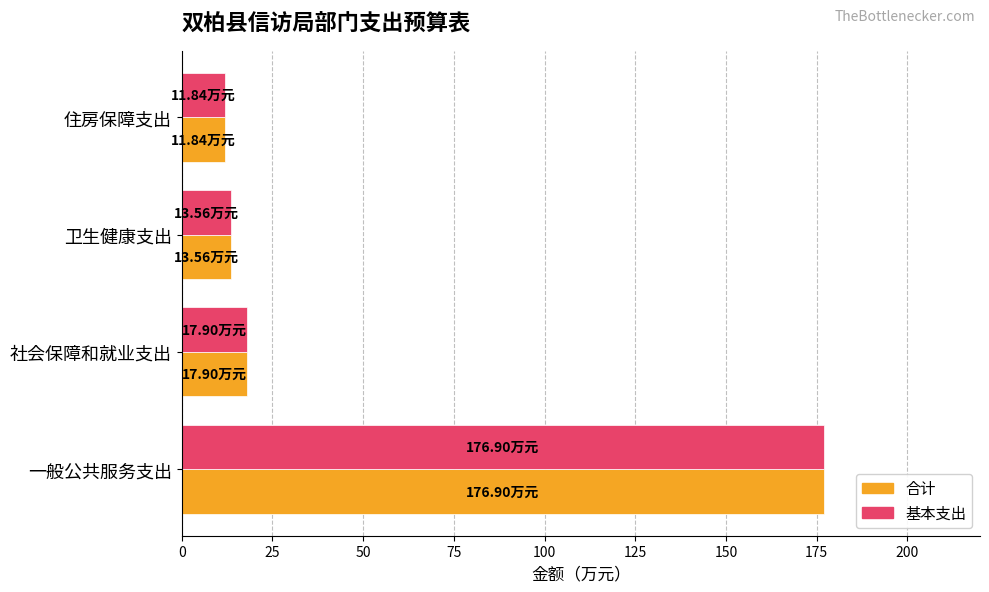

What is the sum of all 基本支出 values?

220.2